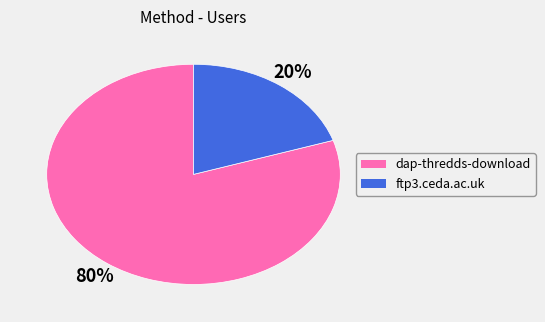

Rank the categories by value from lowest to highest.

ftp3.ceda.ac.uk, dap-thredds-download